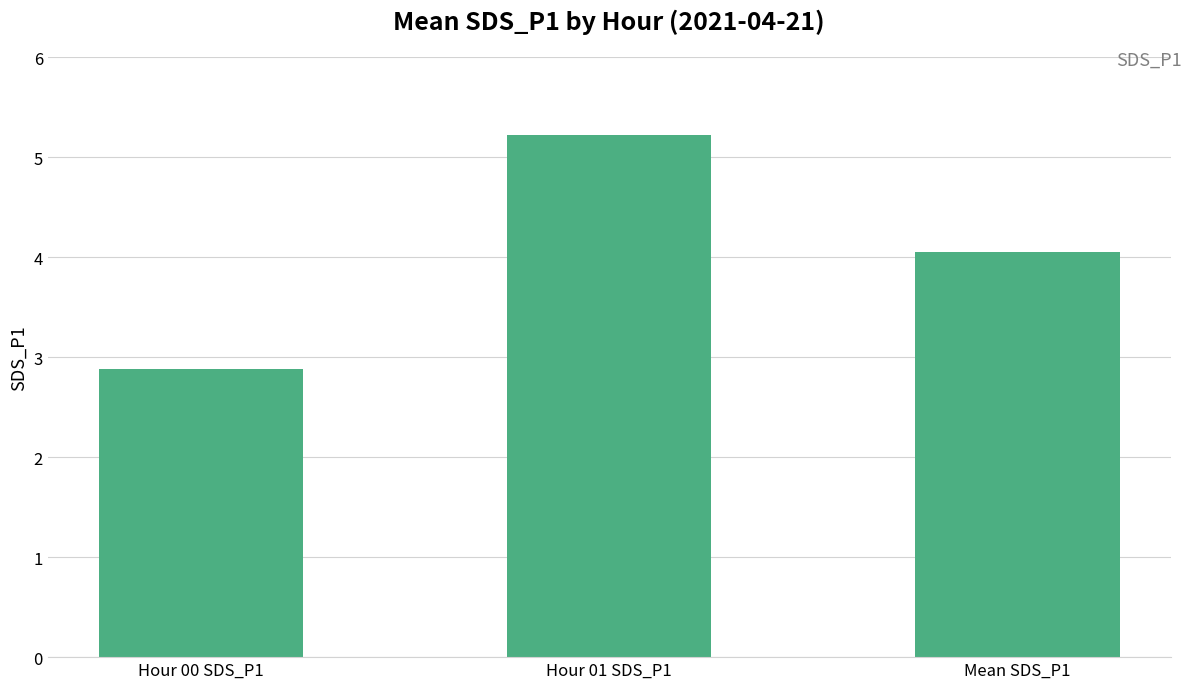

Which label corresponds to the largest value in the chart?

Hour 01 SDS_P1